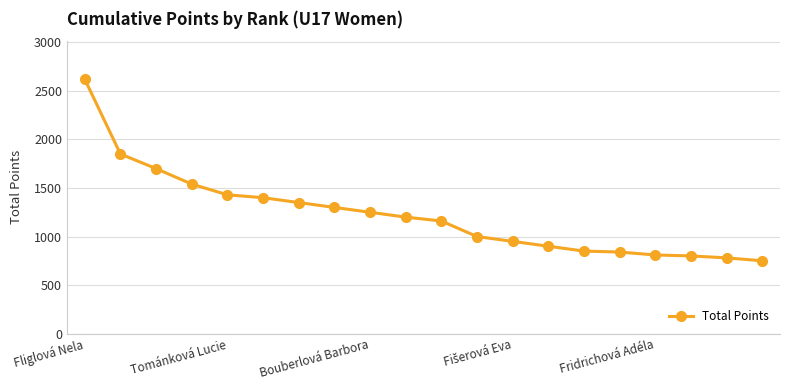

What is the smallest value displayed?

750